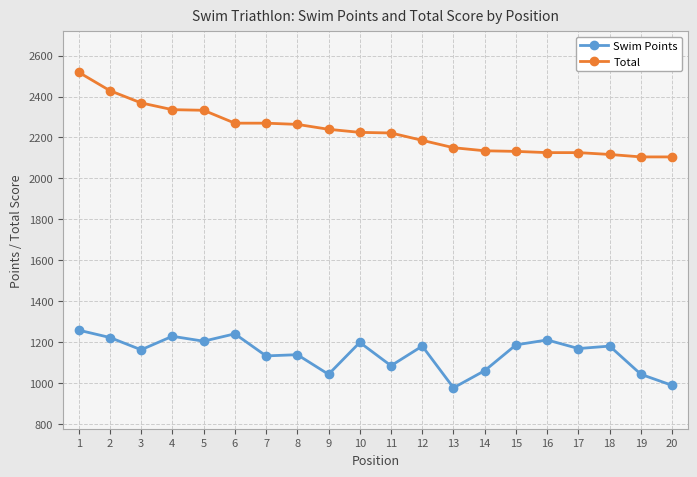

At how many categories does at least one series exceed 1535?

20